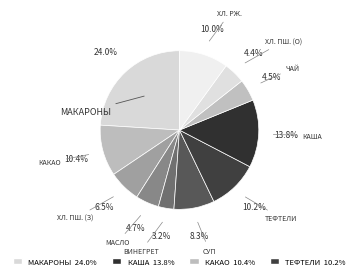

To the nearest percent, what is the difference between the largest and smallest slice percentages?

21%